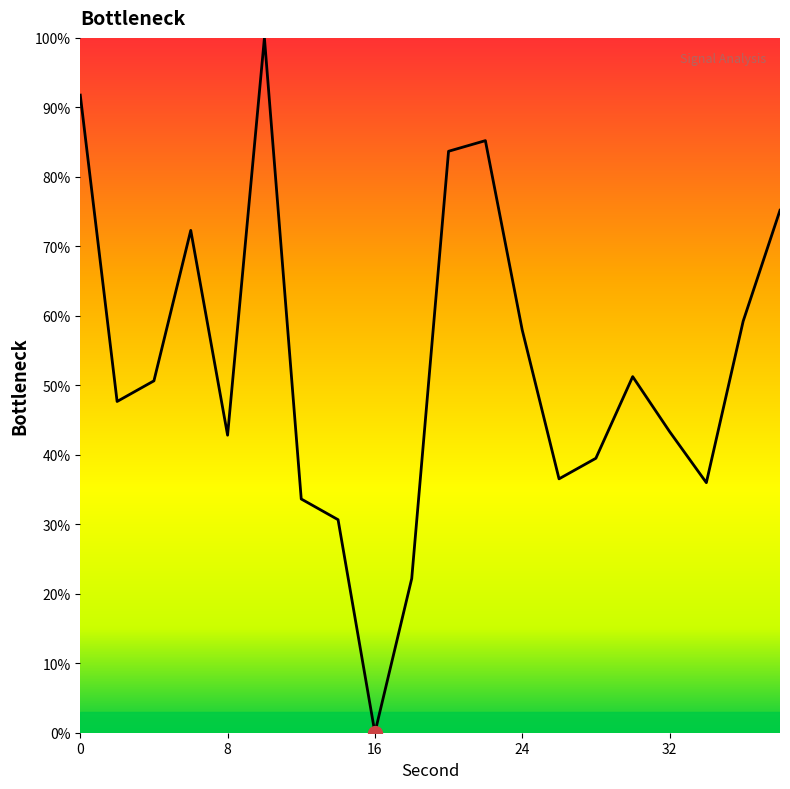

What is the difference between the maximum and minimum values?

100.0